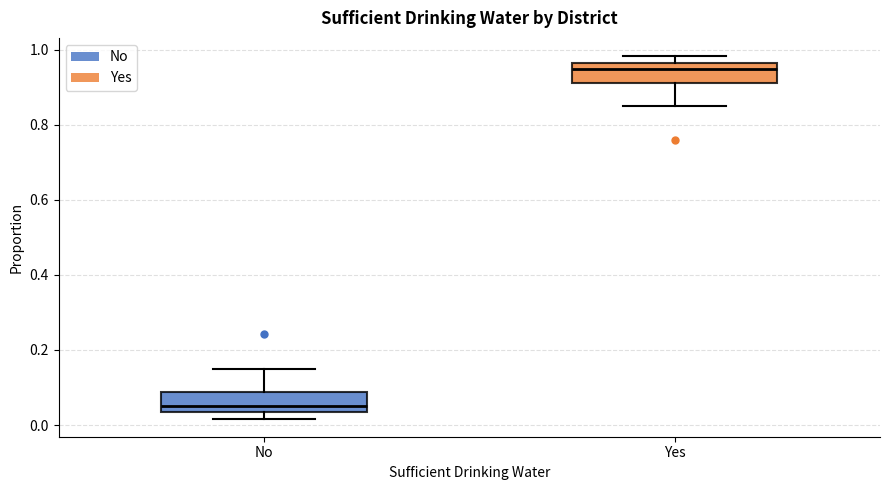

Reading left to right, read every box against the y-axis: the position of its median line, the range the box covers, and the ends of its whiskers. The values are not printed on the chart, so give them approximately, as read against the axis.

No: median 0.06, box 0.04 to 0.08, whiskers 0.02 to 0.16
Yes: median 0.94, box 0.92 to 0.96, whiskers 0.84 to 0.98